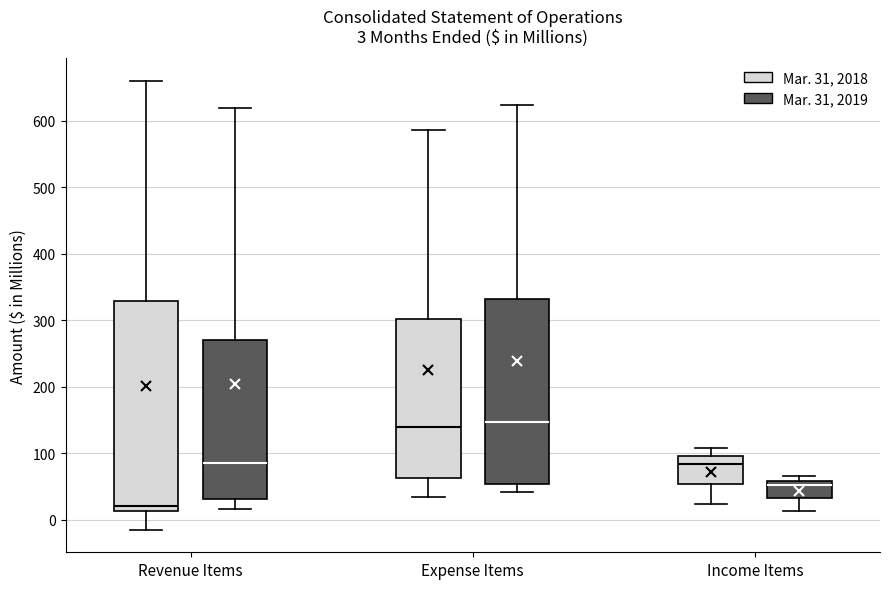

Which box has the lowest median line?

Revenue Items (Mar. 31, 2018)